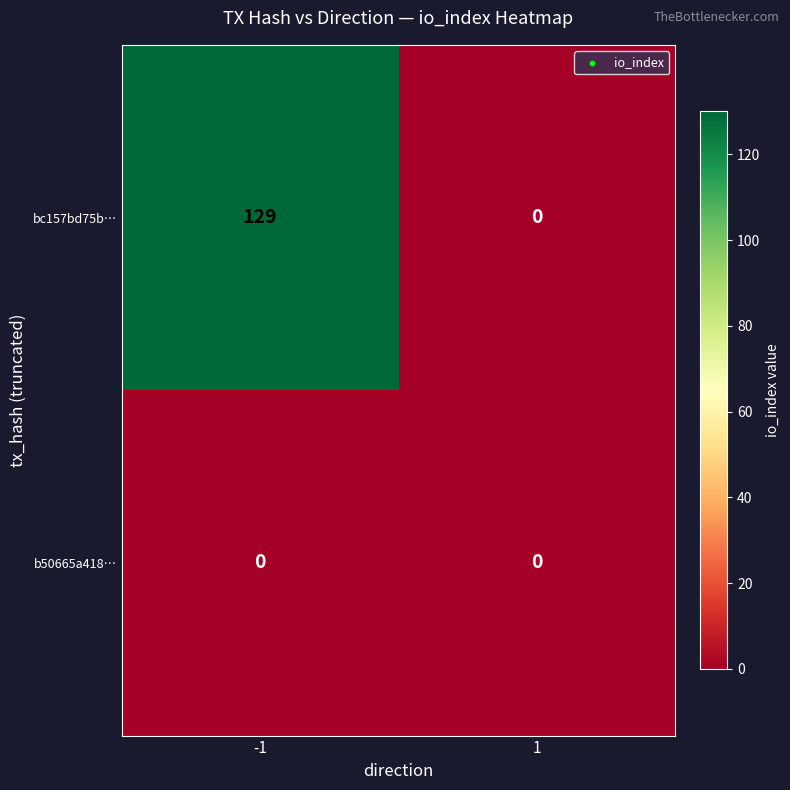

Which series has the widest spread of values?

bc157bd75b…